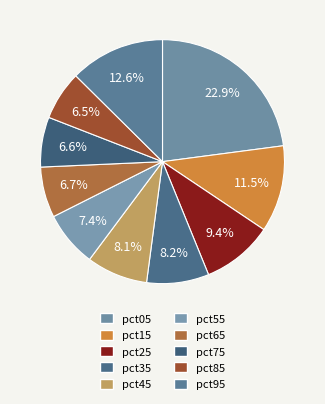

Count the number of slices in the pie.

10